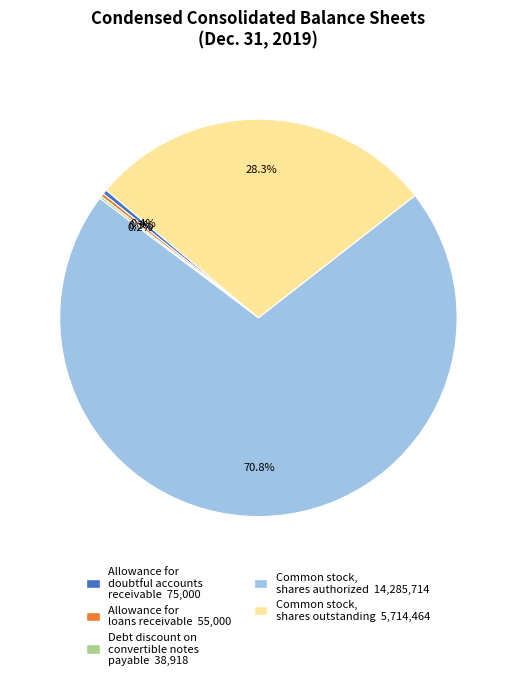

Which category has the biggest portion of the pie?

Common stock, shares authorized